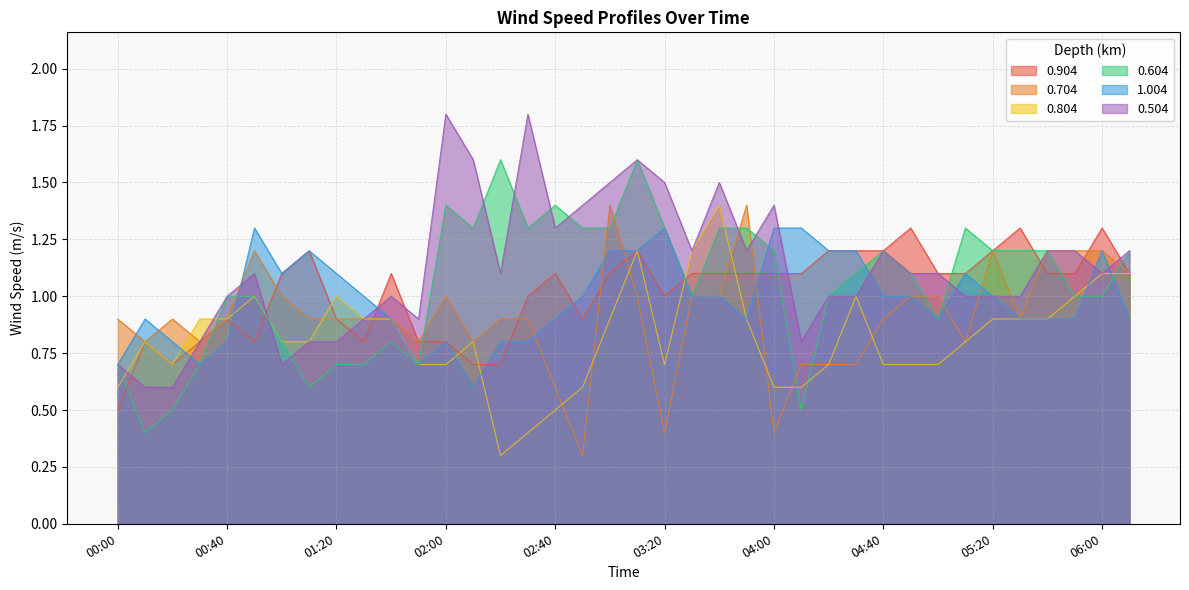

Which series has the widest spread of values?

0.604